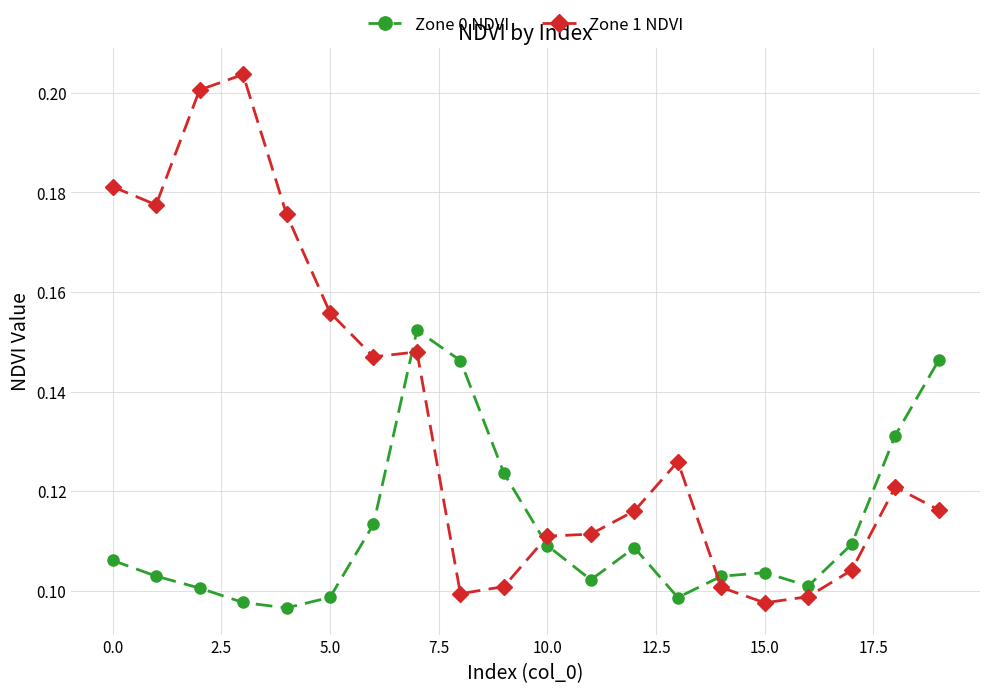

What is the sum of all Zone 0 NDVI values?

2.3